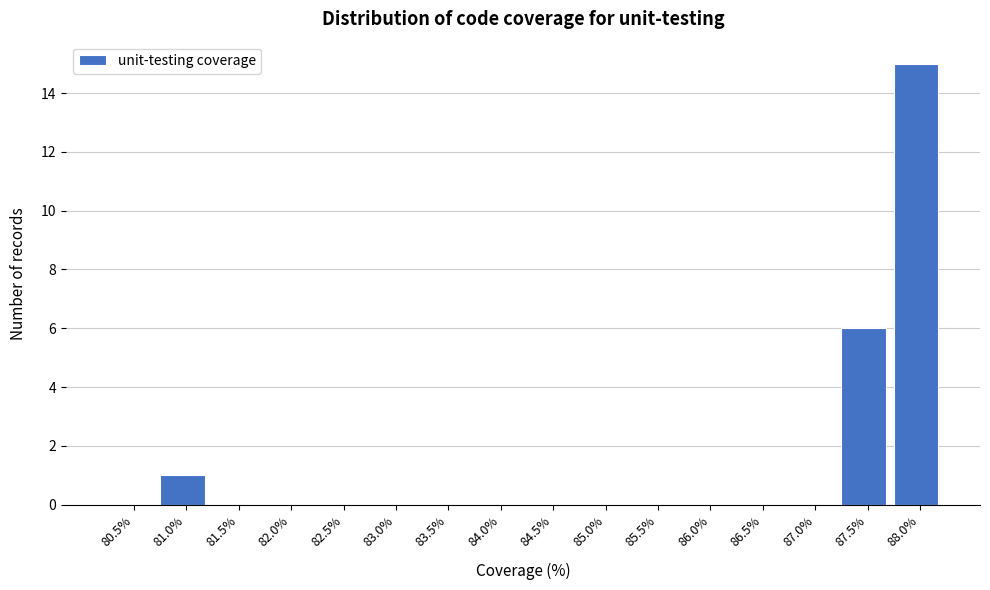

Reading left to right, list all the values displayed in this chart.

80.5%=0	81.0%=1	81.5%=0	82.0%=0	82.5%=0	83.0%=0	83.5%=0	84.0%=0	84.5%=0	85.0%=0	85.5%=0	86.0%=0	86.5%=0	87.0%=0	87.5%=6	88.0%=15